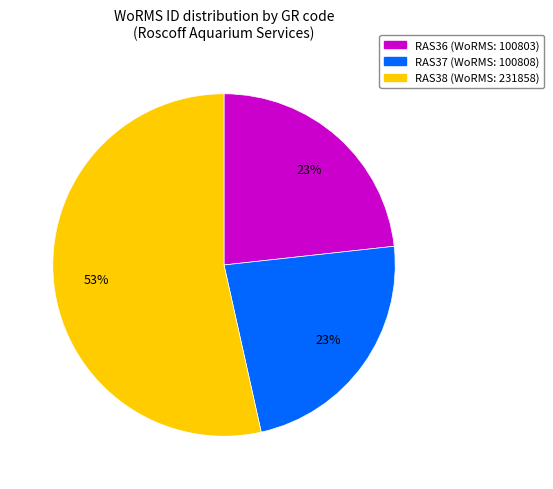

To the nearest percent, what is the difference between the RAS37 and RAS38 slice percentages?

30%